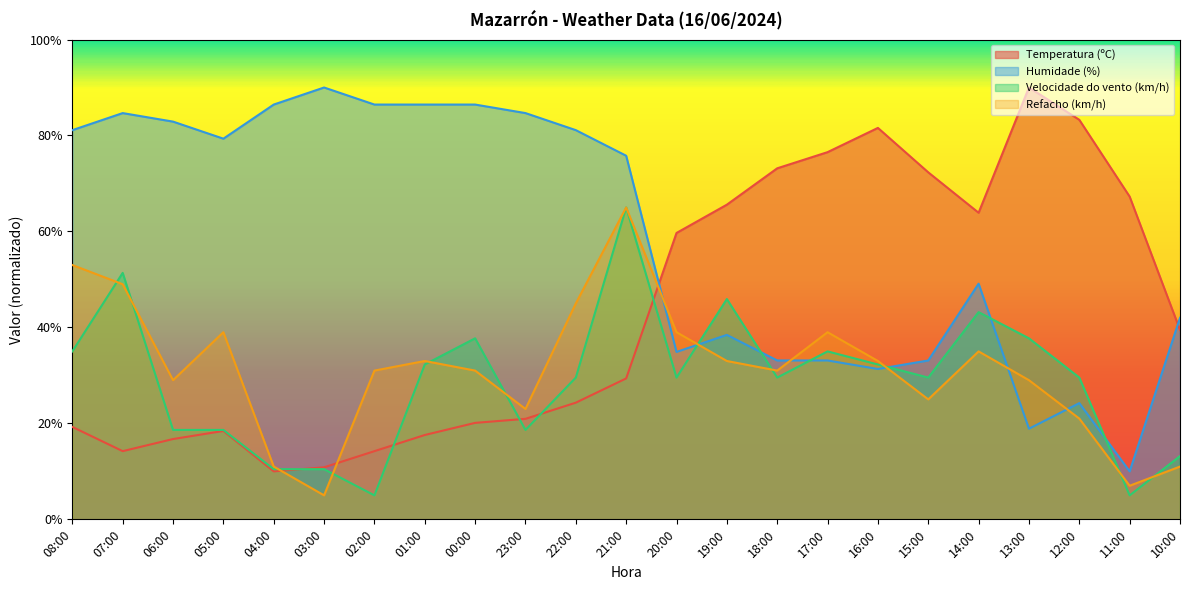

Reading left to right, list all the values displayed in this chart.

Temperatura (ºC): 19.3	14.2	16.7	18.4	10.0	10.8	14.2	17.6	20.1	20.9	24.3	29.4	59.7	65.6	73.2	76.5	81.6	72.3	63.9	90.0	83.3	67.3	39.5
Humidade (%): 81.1	84.7	82.9	79.3	86.4	90.0	86.4	86.4	86.4	84.7	81.1	75.8	34.9	38.4	33.1	33.1	31.3	33.1	49.1	18.9	24.2	10.0	42.0
Velocidade do vento (km/h): 35.0	51.4	18.6	18.6	10.5	10.5	5.0	32.3	37.7	18.6	29.5	65.0	29.5	45.9	29.5	35.0	32.3	29.5	43.2	37.7	29.5	5.0	13.2
Refacho (km/h): 53.0	49.0	29.0	39.0	11.0	5.0	31.0	33.0	31.0	23.0	45.0	65.0	39.0	33.0	31.0	39.0	33.0	25.0	35.0	29.0	21.0	7.0	11.0